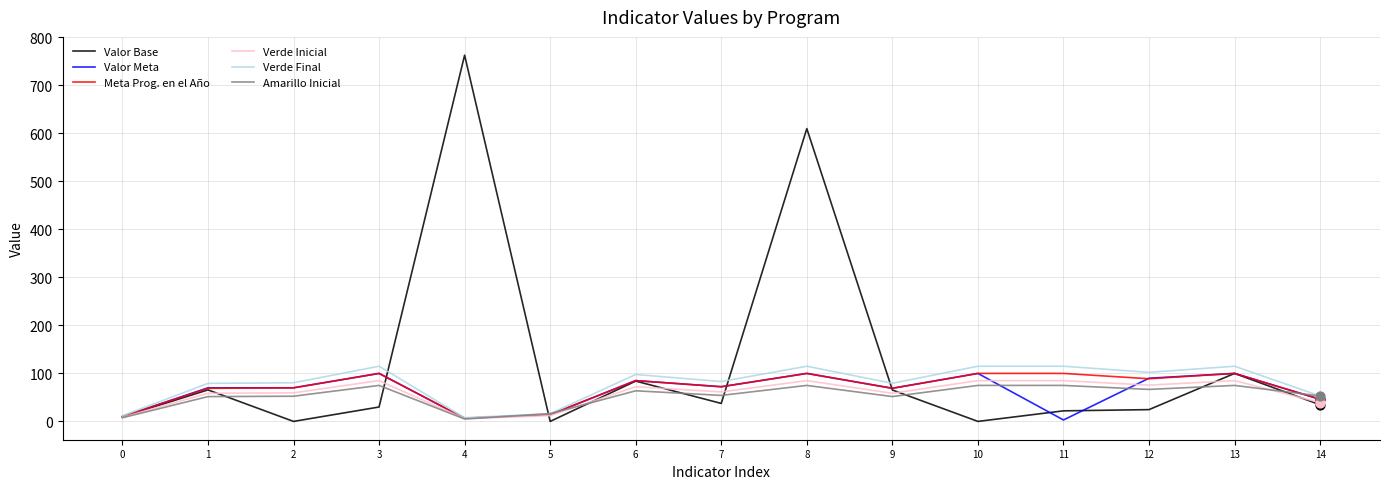

What is the difference between the highest and lowest values at 3?

85.0